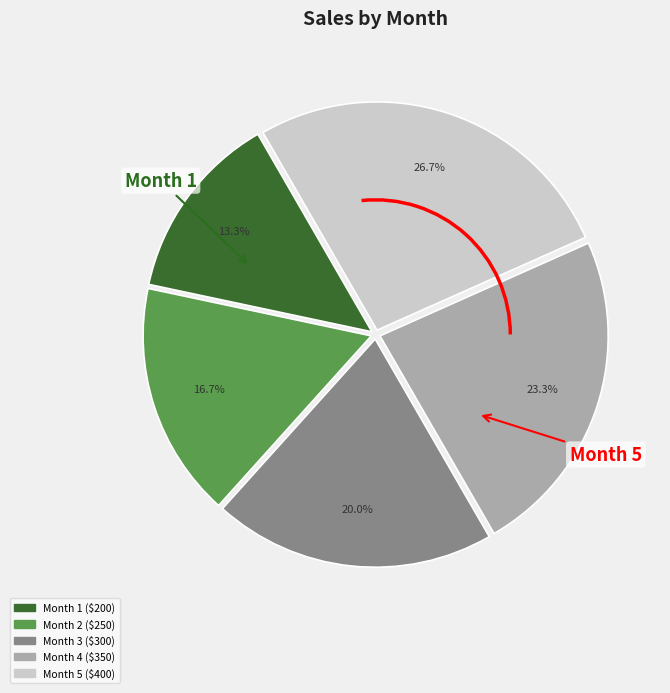

Is there any slice that represents more than half of the pie?

No